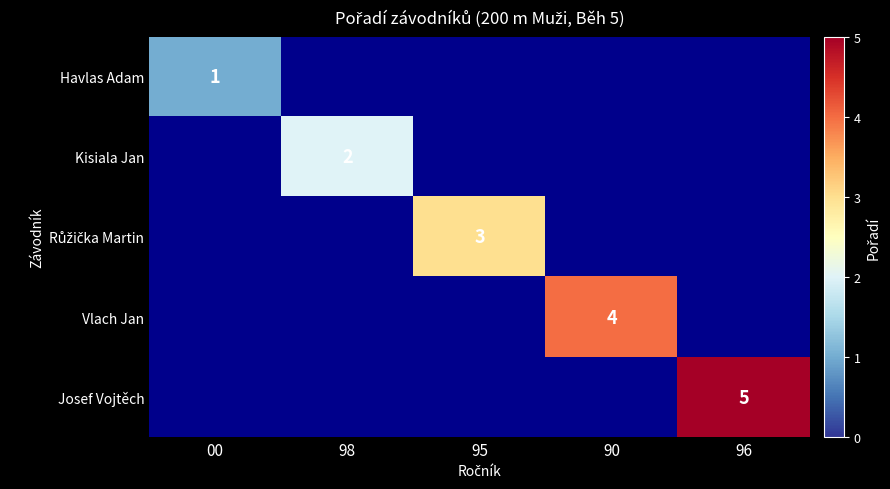

The Kisiala Jan series shows 2 at 98. True or false?

True